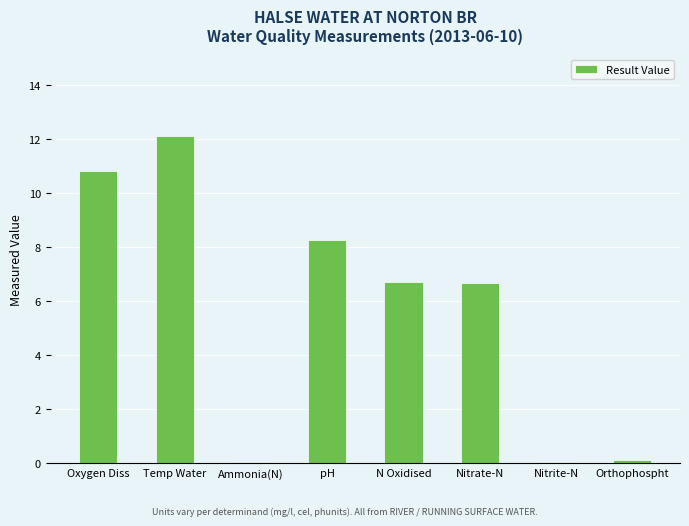

At which label does the data first exceed 6?

Oxygen Diss